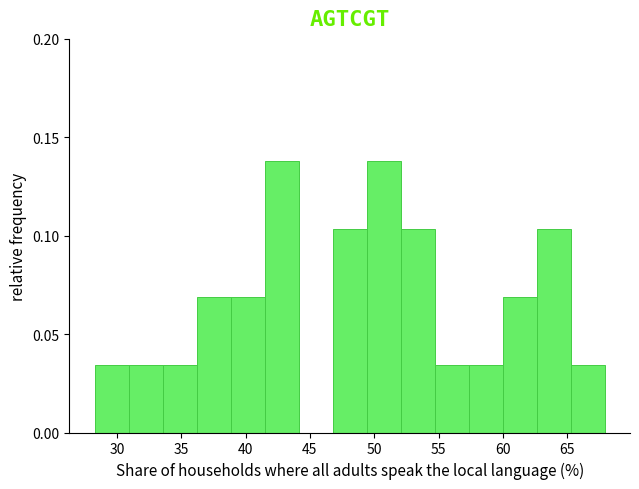

What is the height of the bar covering 33.5 to 36.0 on the x-axis? Neither the bar edges nor the heights are printed on the chart, so give them approximately, as read against the axes.

0.035